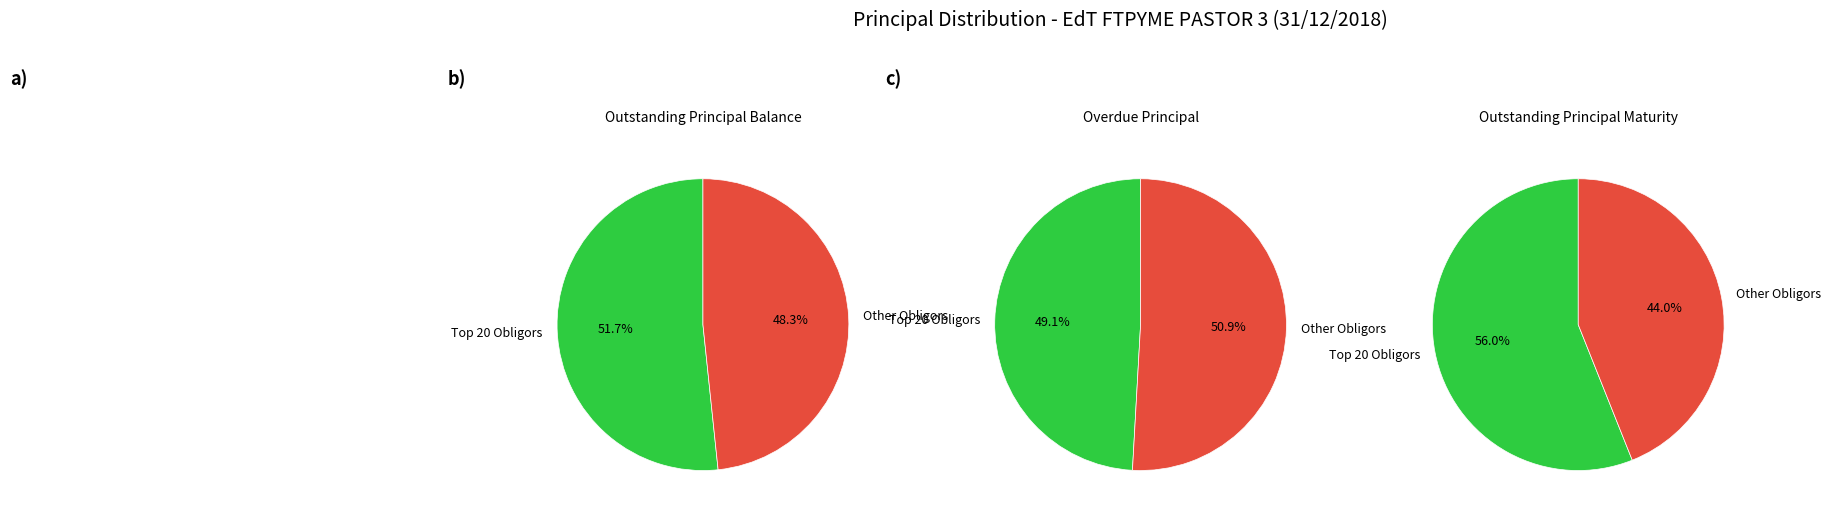

How much of the chart is everything except Other Obligors?

51.7%